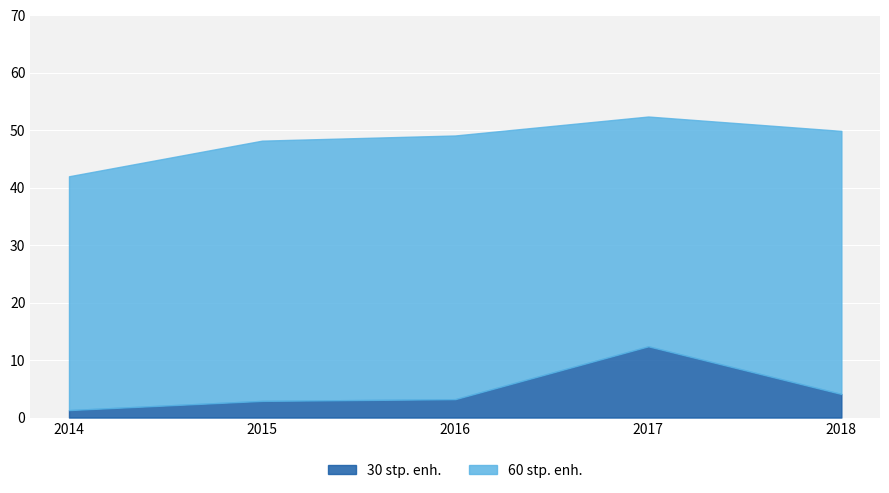

Is it true that 30 stp. enh. equals 0.5 at 2014?

False